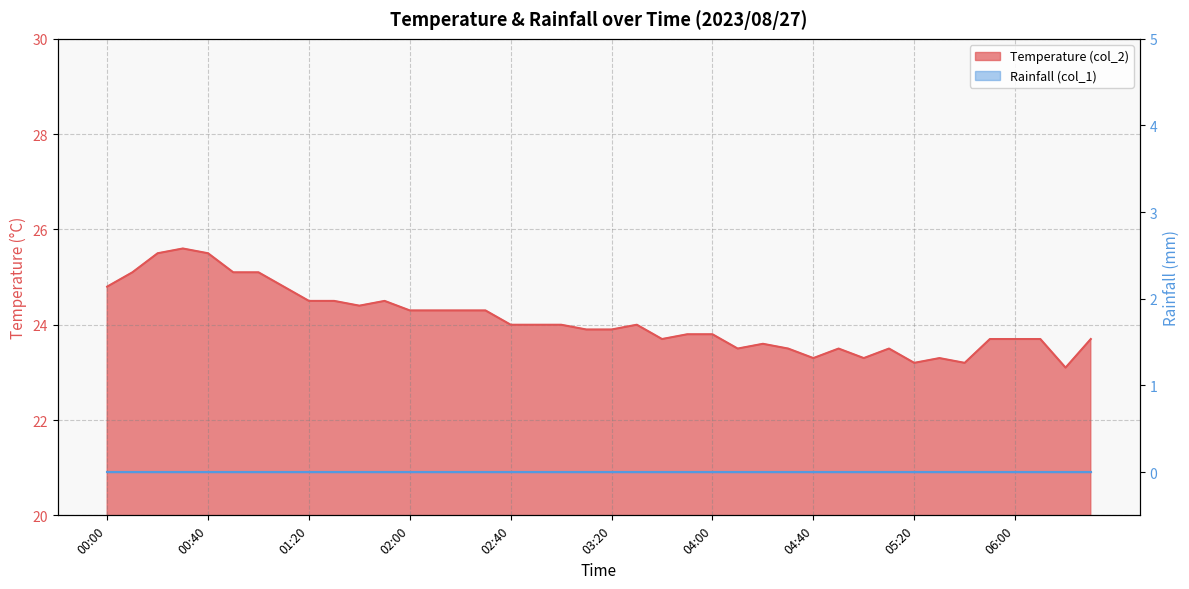

Where is the first local minimum?

01:40